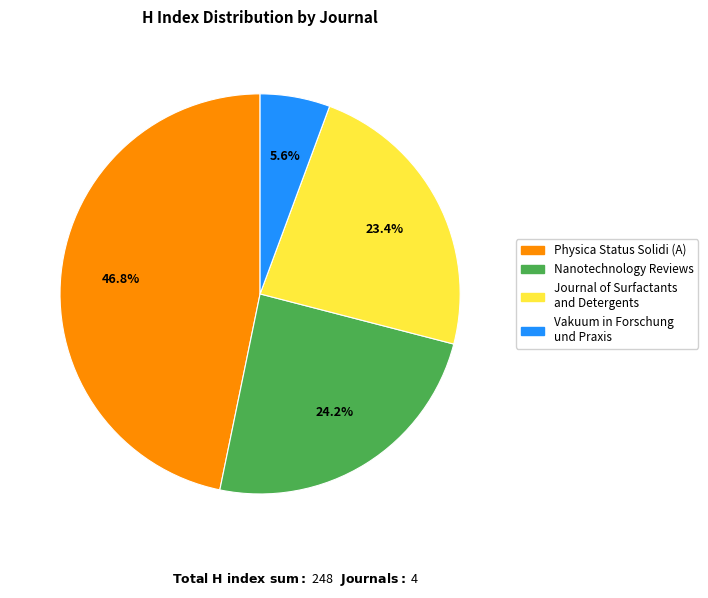

What percentage is NOT represented by Nanotechnology Reviews?

75.8%